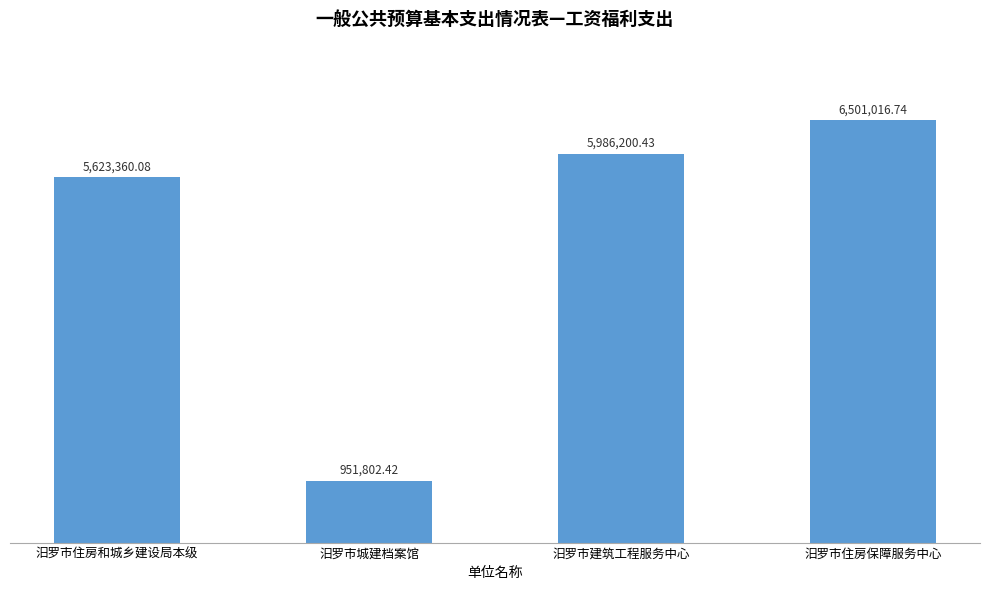

What is the change in value from 汨罗市住房和城乡建设局本级 to 汨罗市城建档案馆?

-4671557.7